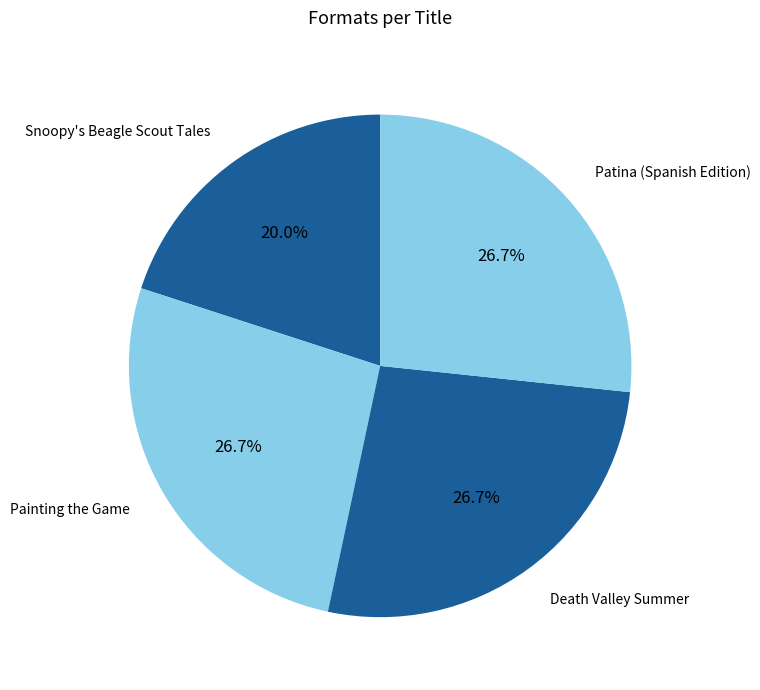

Is it true that Snoopy's Beagle Scout Tales is 29% of the pie?

False